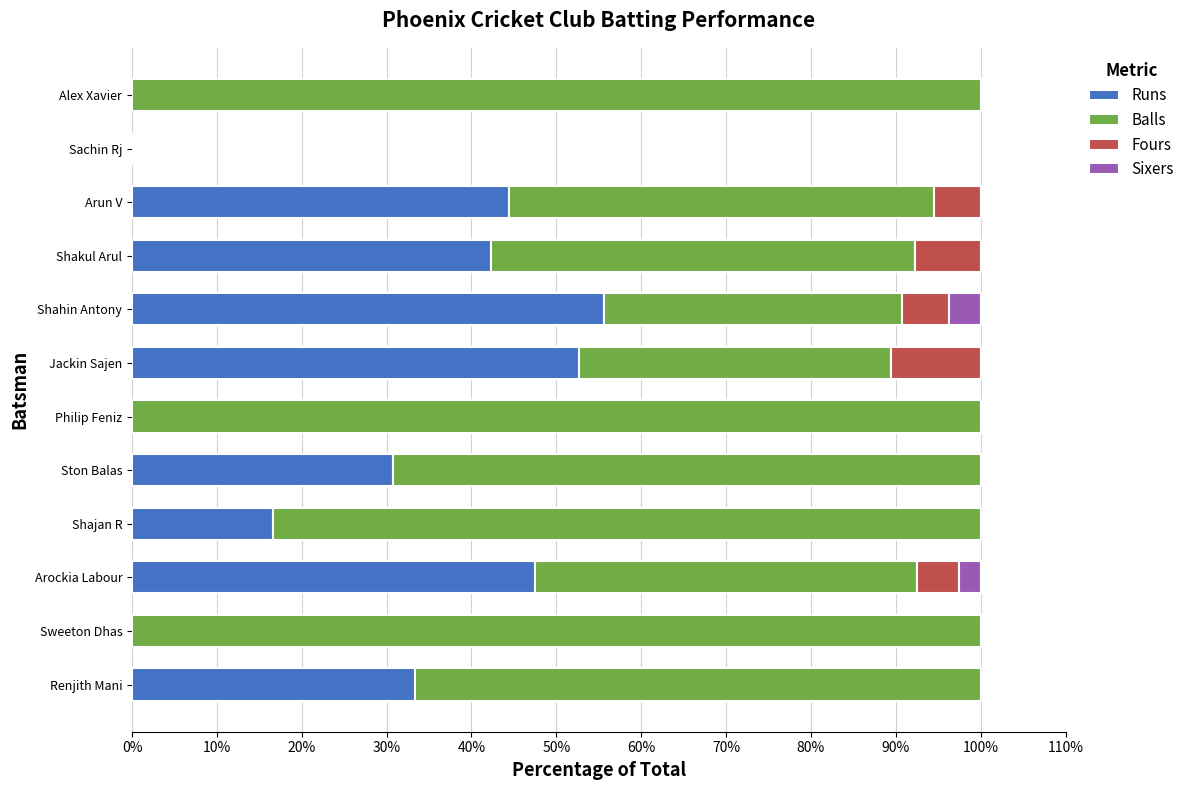

What is the approximate value of Runs at Jackin Sajen?

52.6